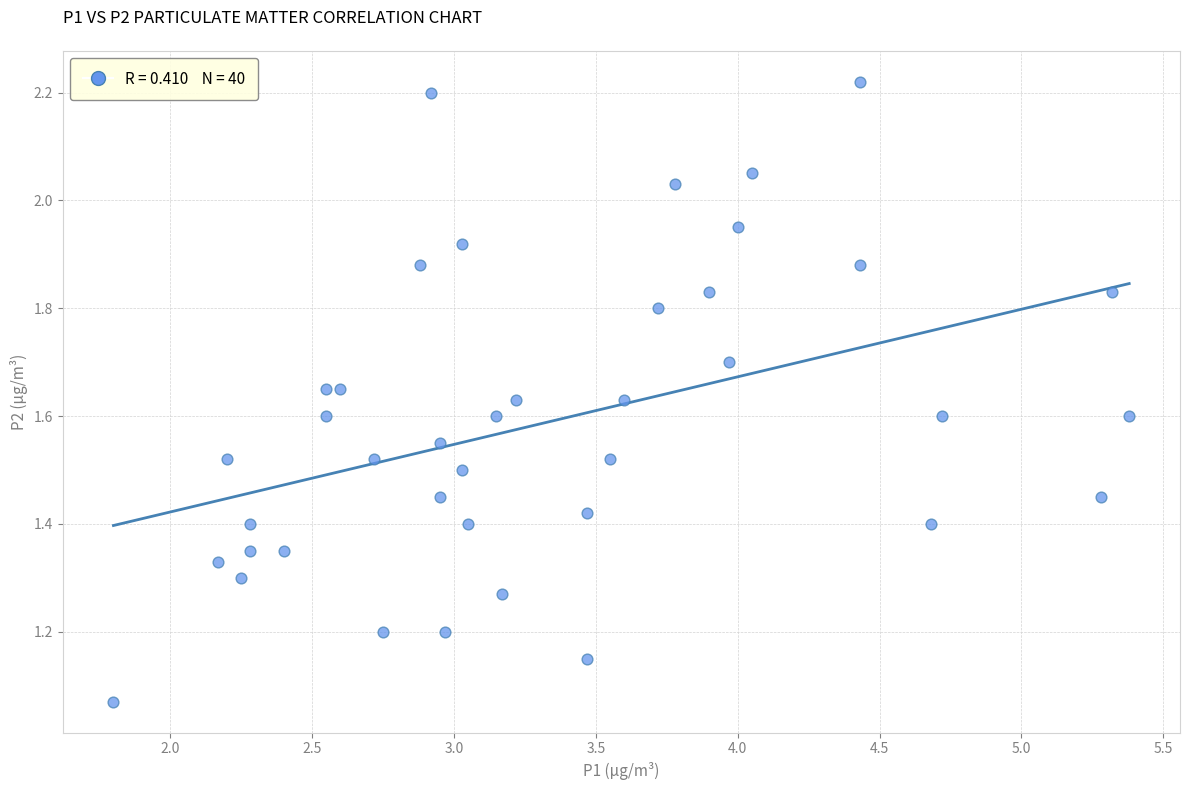

What is the range of X values (max minus min)?

3.6